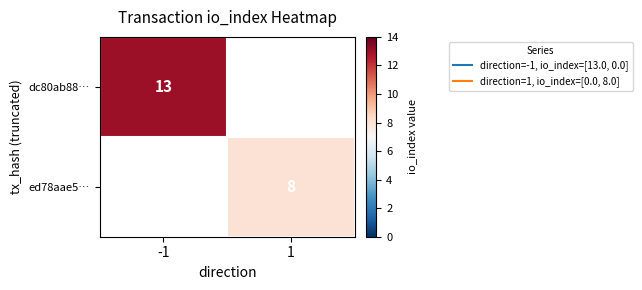

List the series in order of their overall mean, highest first.

dc80ab88…, ed78aae5…